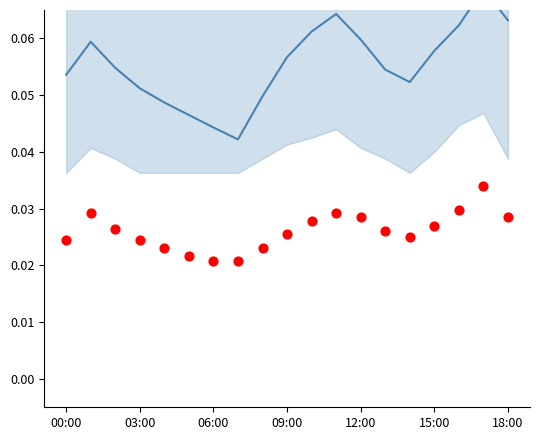

At which category is the sum across all series the highest?

17